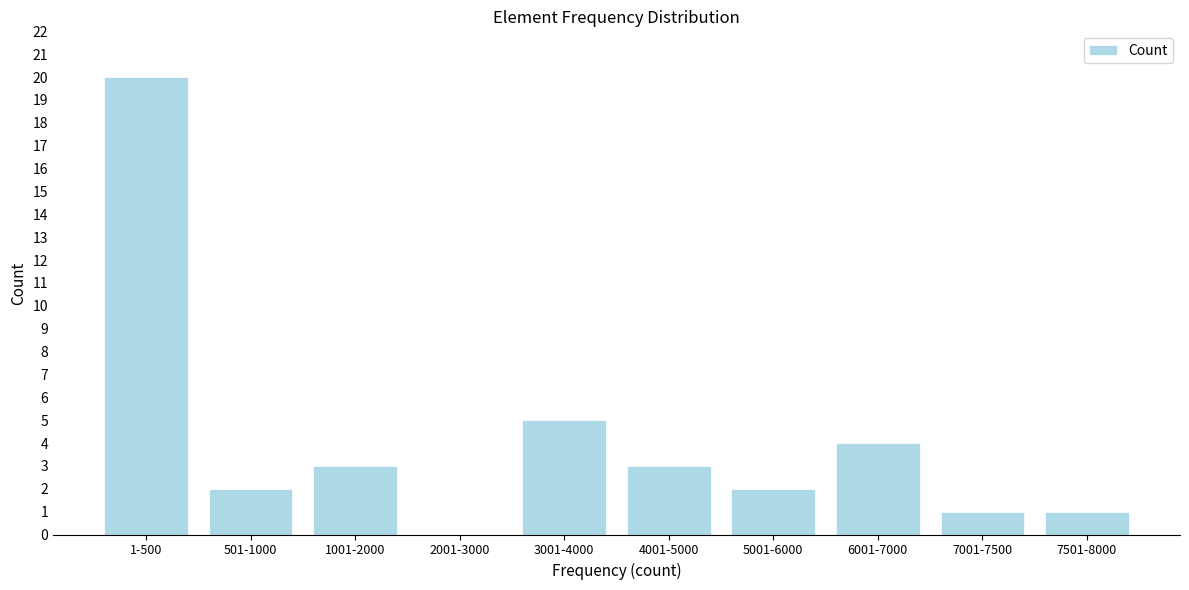

Reading right to left, list all the values displayed in this chart.

7501-8000=1	7001-7500=1	6001-7000=4	5001-6000=2	4001-5000=3	3001-4000=5	2001-3000=0	1001-2000=3	501-1000=2	1-500=20